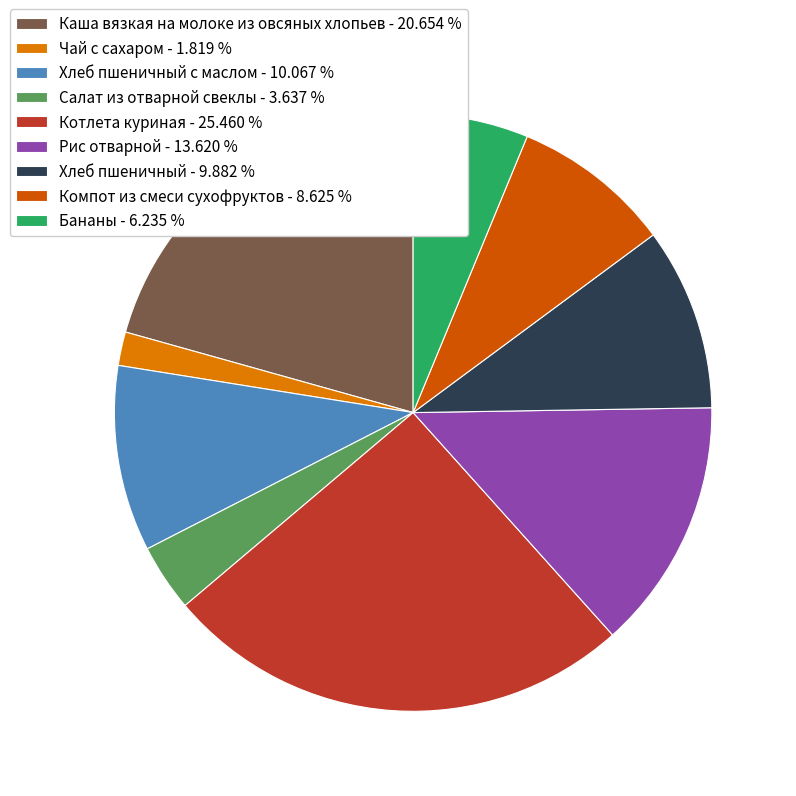

What is the ratio of the value at Компот из смеси сухофруктов - 8.625 % to the value at Хлеб пшеничный с маслом - 10.067 %?

0.9